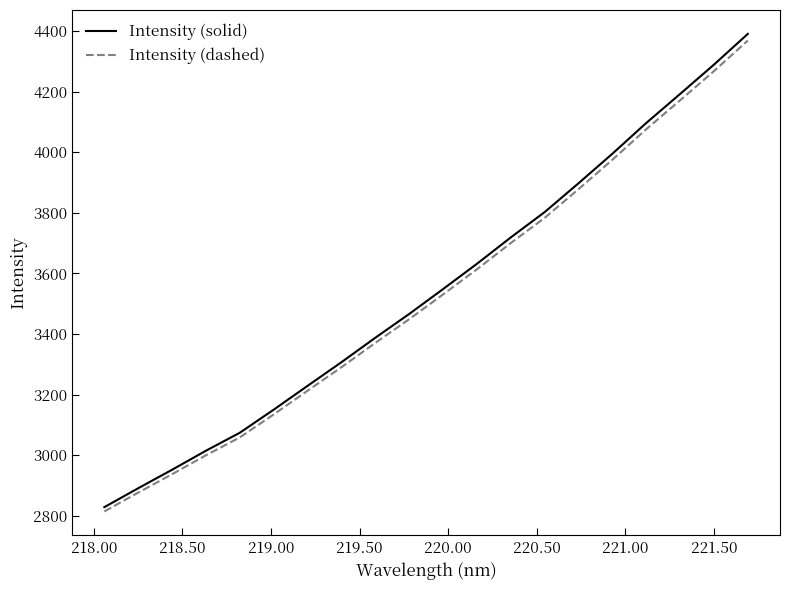

What is the smallest value displayed?

2814.2